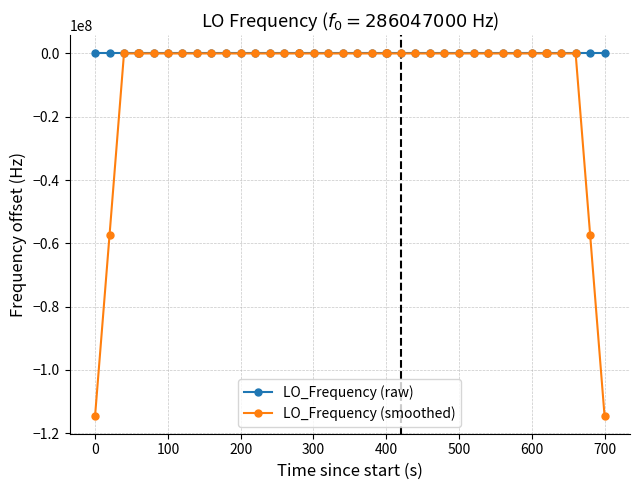

Rank the series by their average value, from lowest to highest.

LO_Frequency (smoothed), LO_Frequency (raw)